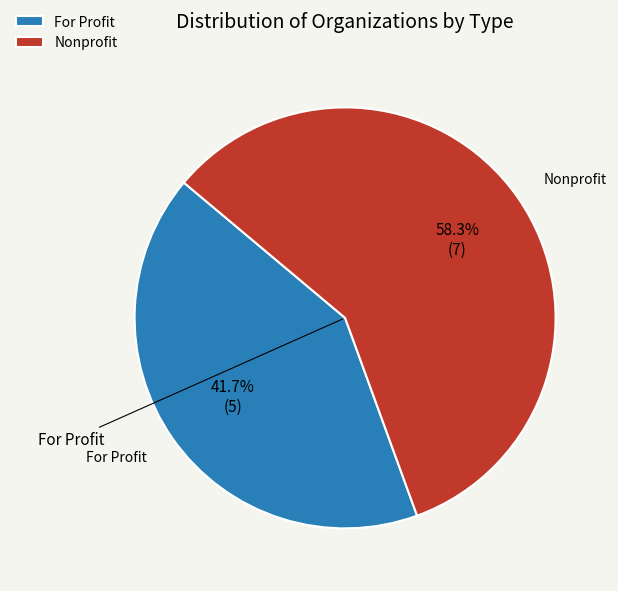

Which category has the smallest portion of the pie?

For Profit